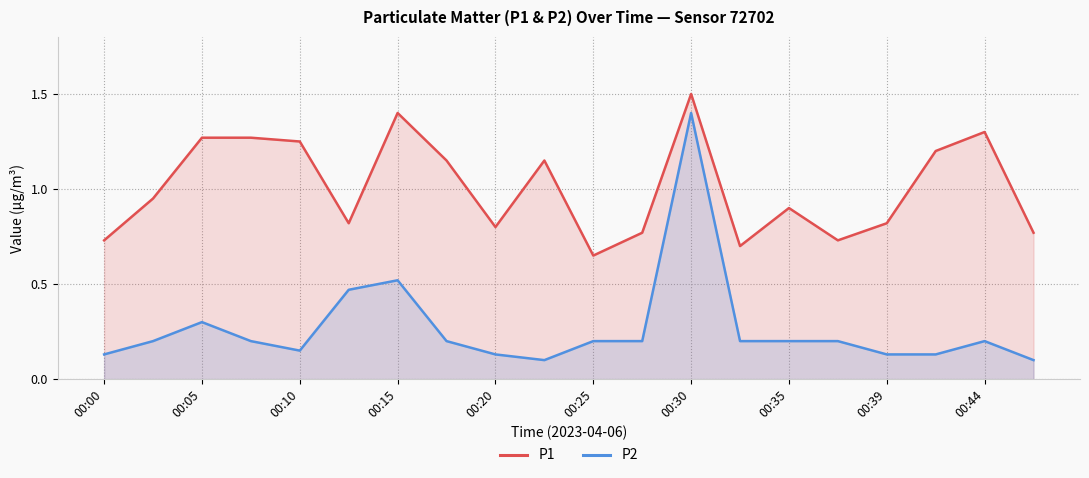

What is the average value of the P1 series?

1.0